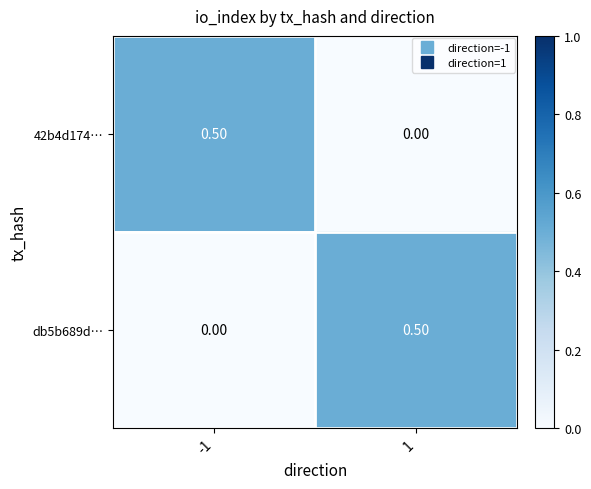

What is the spread (max minus min) of values at 1?

0.5